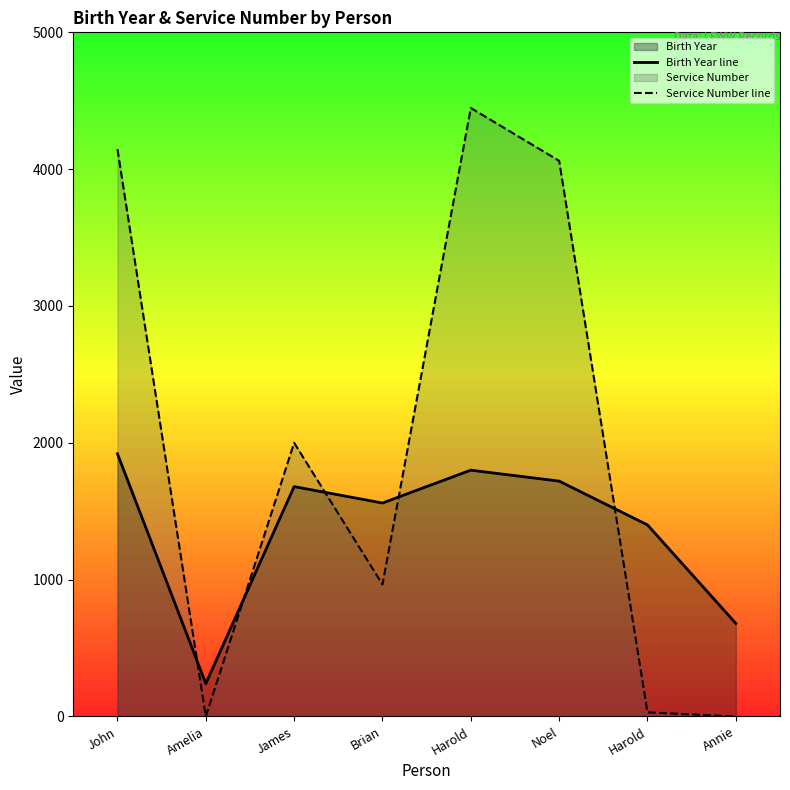

How many times do Service Number line and Birth Year line cross each other?

5